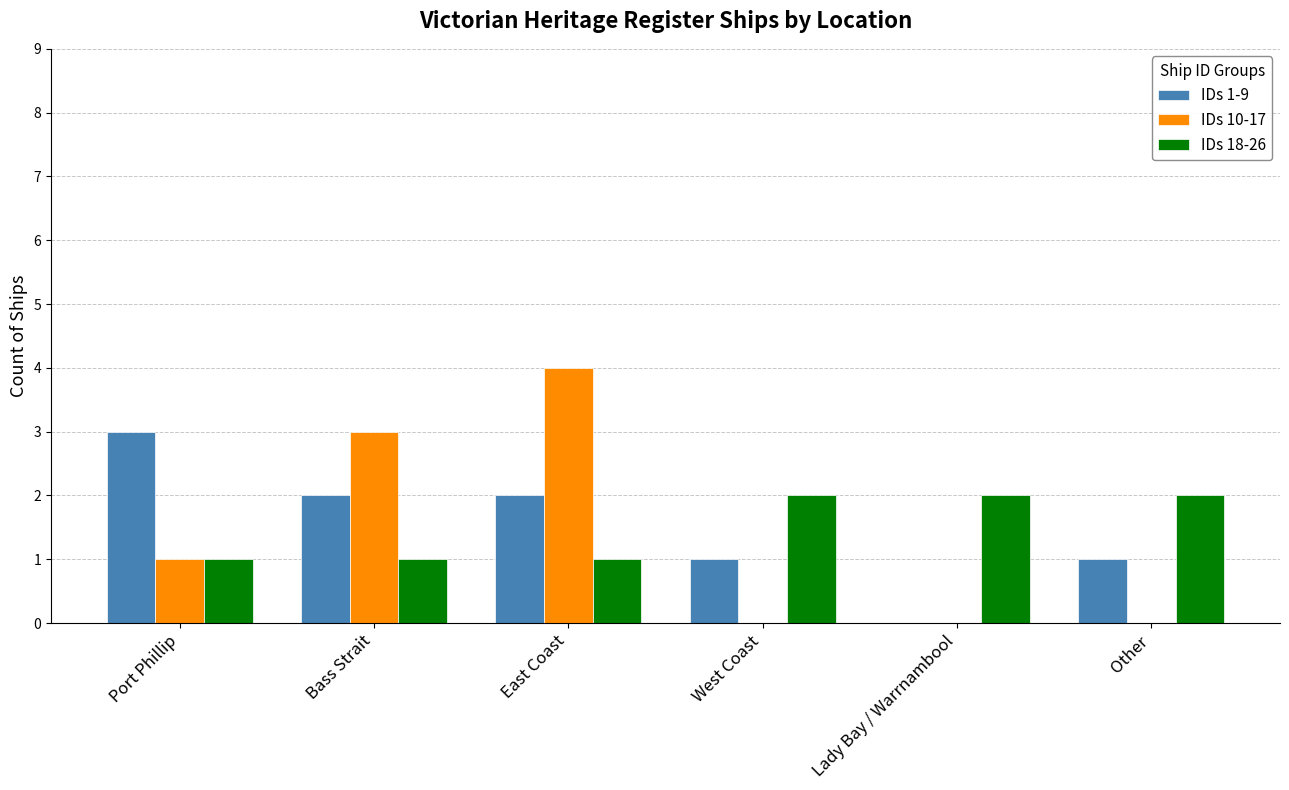

Which label corresponds to the largest value in the chart?

East Coast